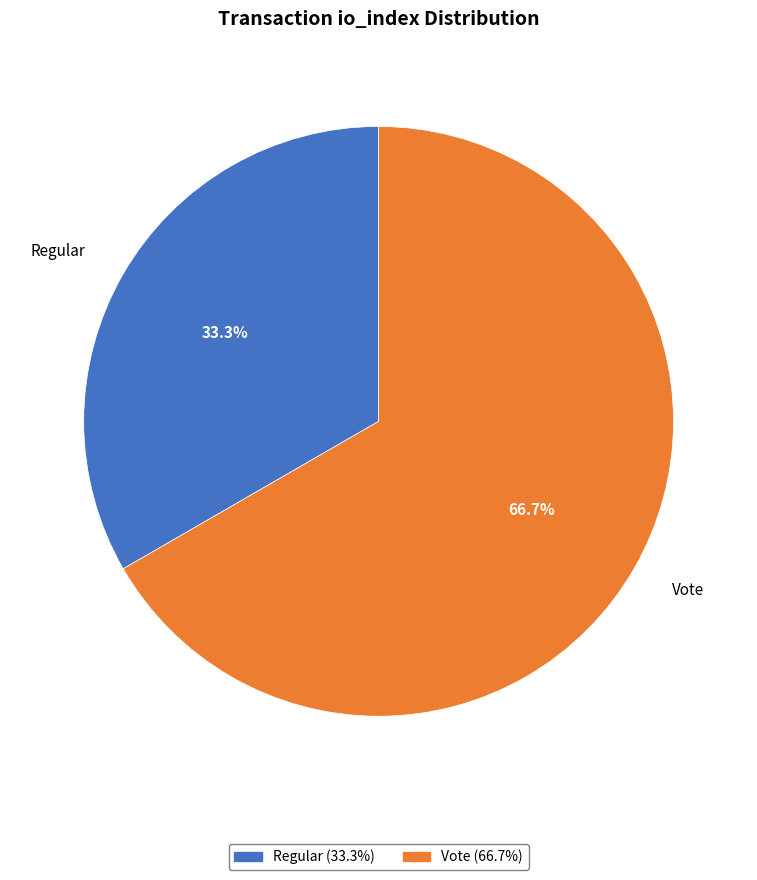

The Vote slice represents 55% of the pie. True or false?

False